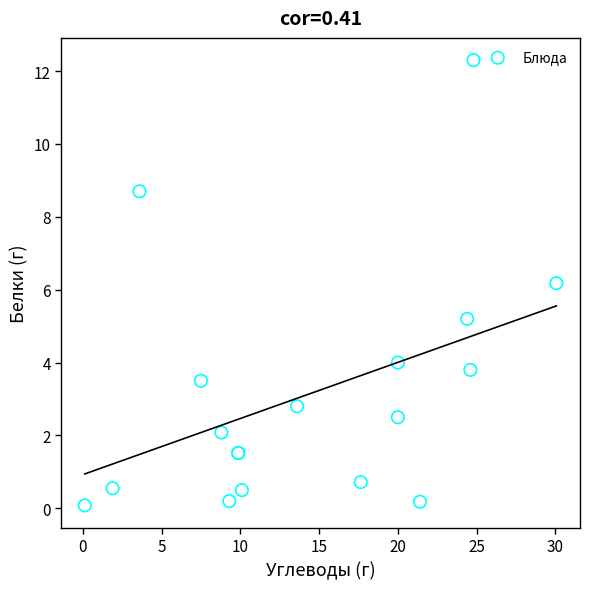

What Y value in the scatter plot is closest to 6?

6.2